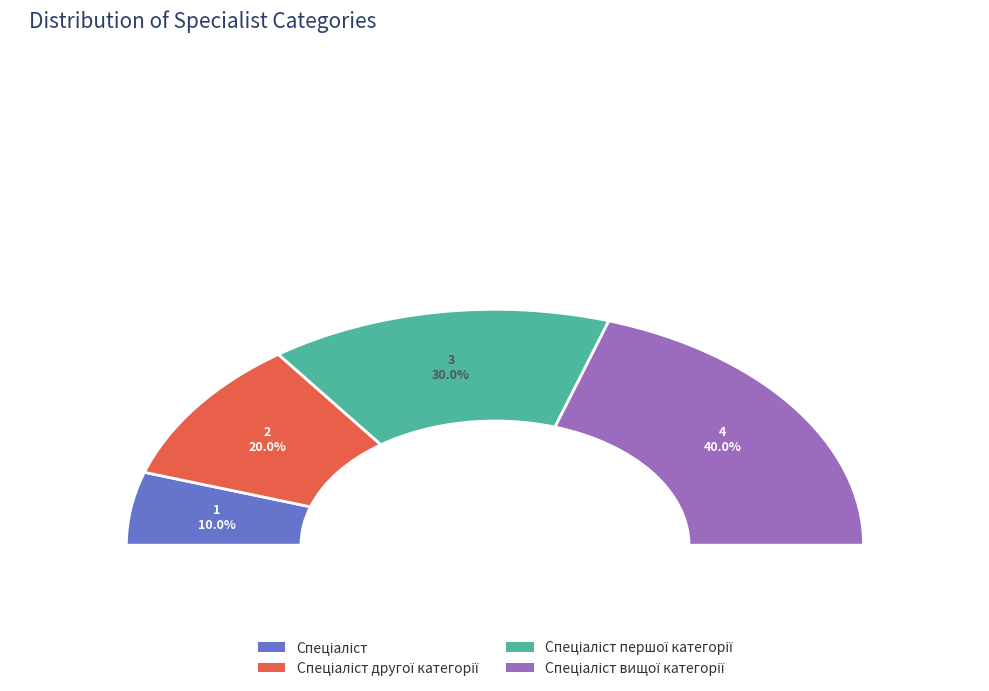

Combined, do Спеціаліст першої категорії and Спеціаліст вищої категорії account for over 50%?

Yes